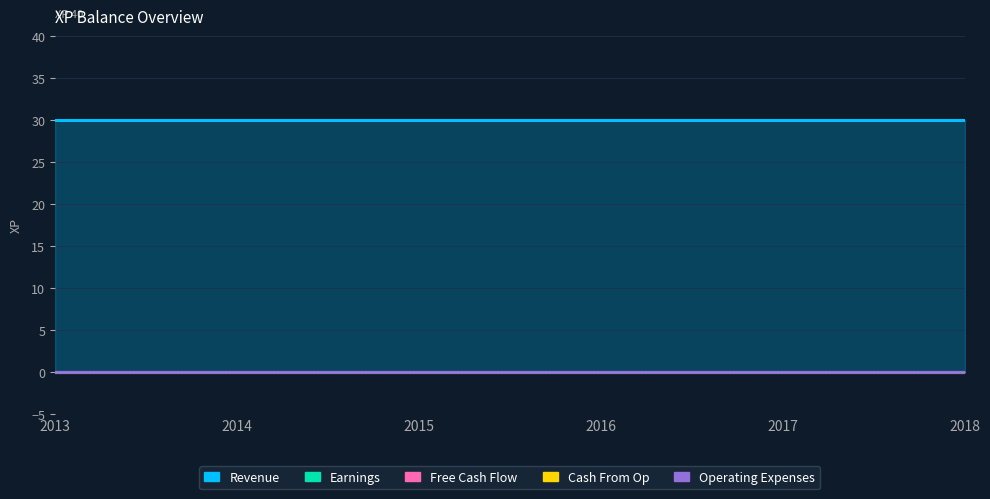

Reading right to left, extract all data points from this chart.

Revenue: 30	30	30	30	30	30
Earnings: 0	0	0	0	0	0
Free Cash Flow: 0	0	0	0	0	0
Cash From Op: 0	0	0	0	0	0
Operating Expenses: 0	0	0	0	0	0